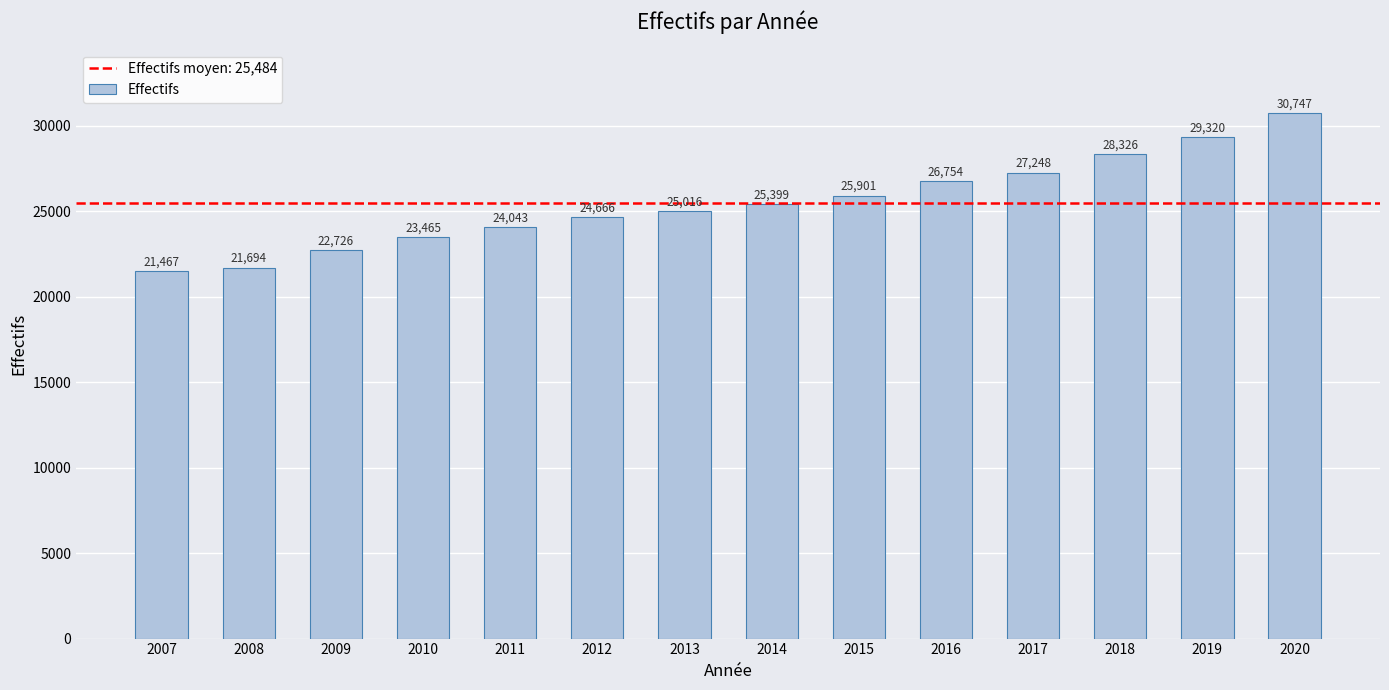

What is the difference between the second highest and minimum values?

7853